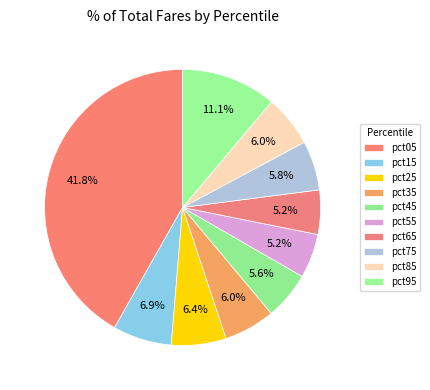

The pct05 slice represents 27% of the pie. True or false?

False